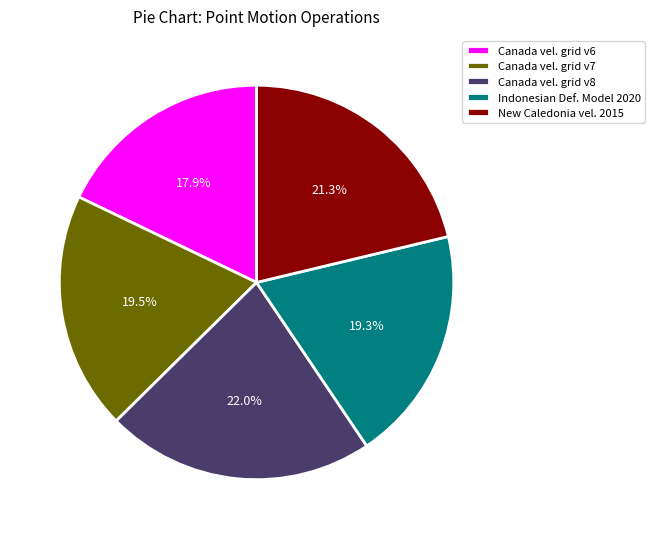

Is Canada vel. grid v6 the majority of the pie?

No